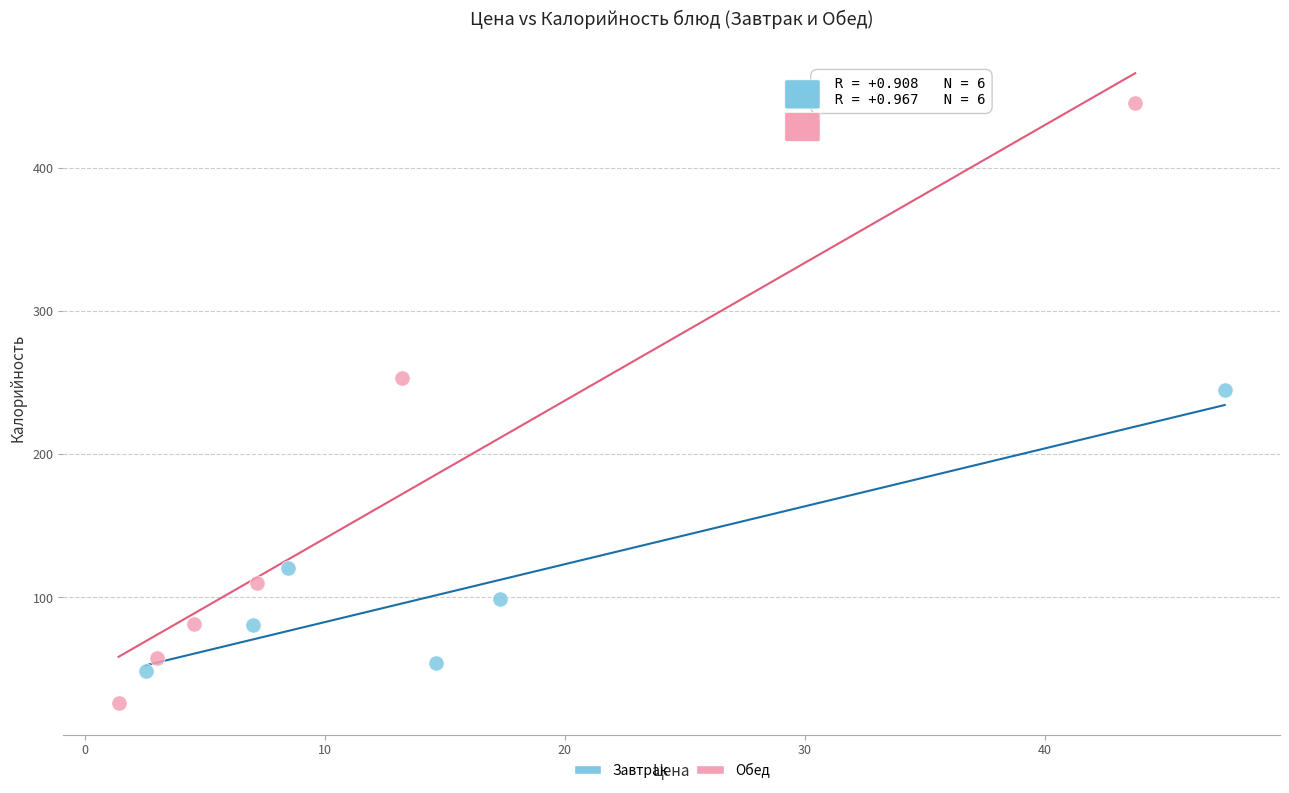

Which series contains the lowest Y value?

Обед